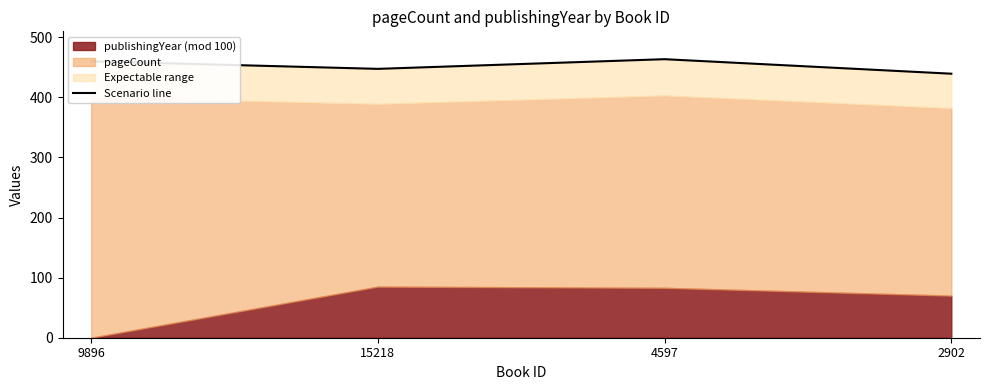

Where does the data first go above 459?

9896